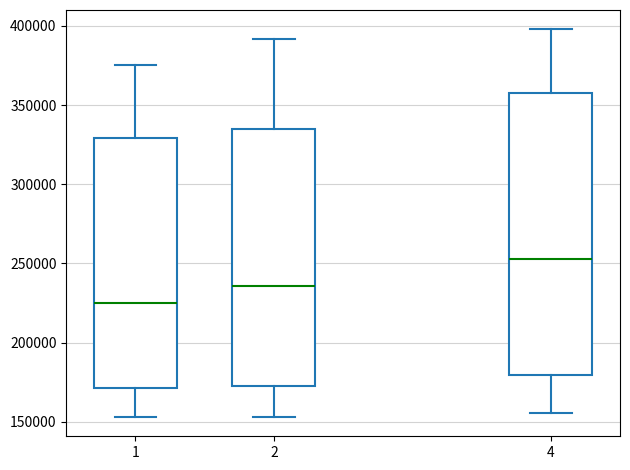

Reading left to right, read every box against the y-axis: the position of its median line, the range the box covers, and the ends of its whiskers. The values are not printed on the chart, so give them approximately, as read against the axis.

1: median 225000, box 170000 to 330000, whiskers 155000 to 375000
2: median 235000, box 175000 to 335000, whiskers 155000 to 390000
4: median 255000, box 180000 to 360000, whiskers 155000 to 400000